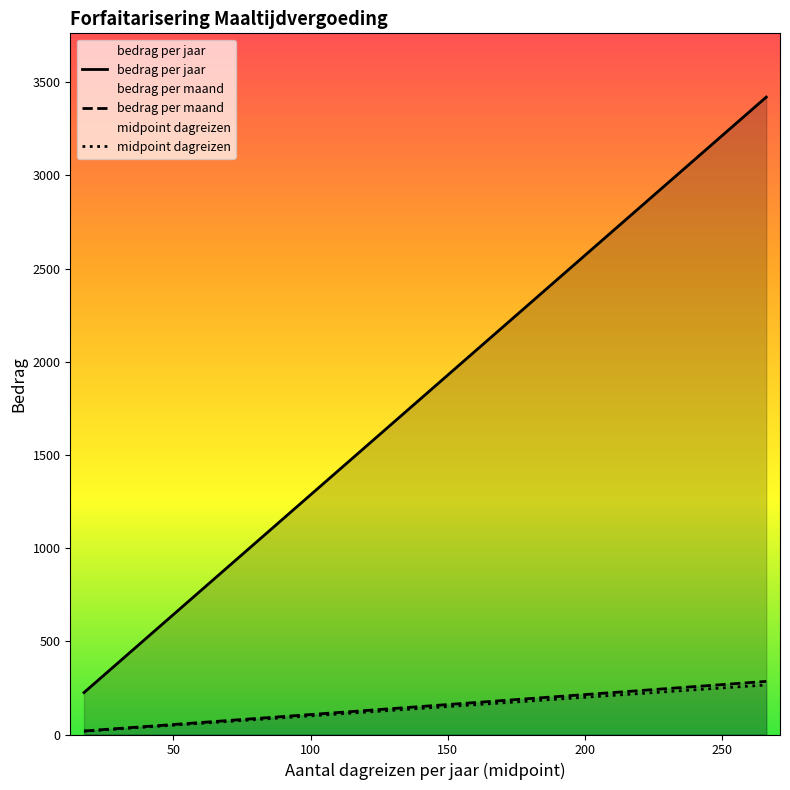

Reading left to right, extract all data points from this chart.

bedrag per jaar: 225.0	379.3	533.6	687.8	842.1	996.4	1150.7	1304.9	1459.2	1613.5	1767.8	1922.1	2076.3	2230.6	2384.9	2539.2	2693.5	2834.9	2963.5	3092.0	3220.6	3349.2	3419.9
bedrag per maand: 18.7	31.6	44.5	57.3	70.2	83.0	95.9	108.7	121.6	134.5	147.3	160.2	173.0	185.9	198.7	211.6	224.5	236.2	247.0	257.7	268.4	279.1	285.0
midpoint dagreizen: 17.5	29.5	41.5	53.5	65.5	77.5	89.5	101.5	113.5	125.5	137.5	149.5	161.5	173.5	185.5	197.5	209.5	220.5	230.5	240.5	250.5	260.5	266.0